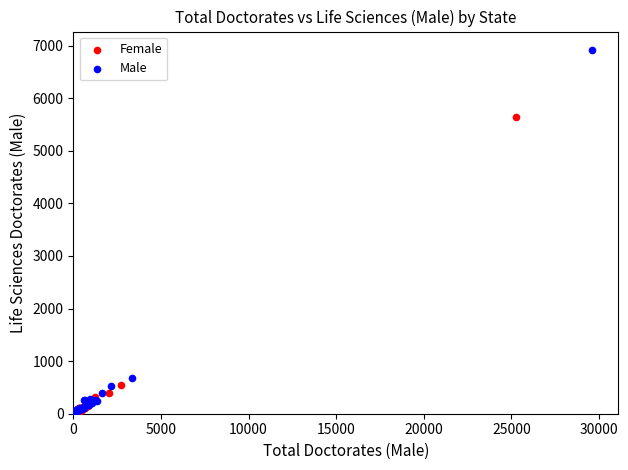

Which series reaches the maximum Y coordinate?

Male